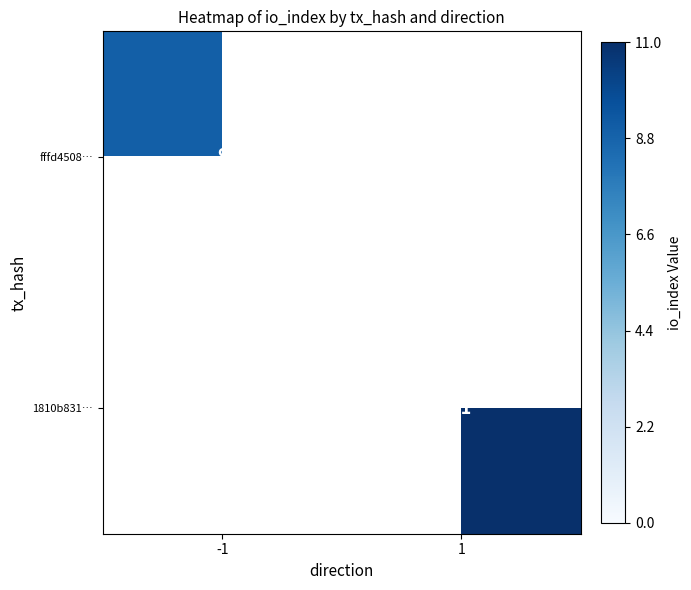

The value of 1810b831… at 1 is 5. True or false?

False